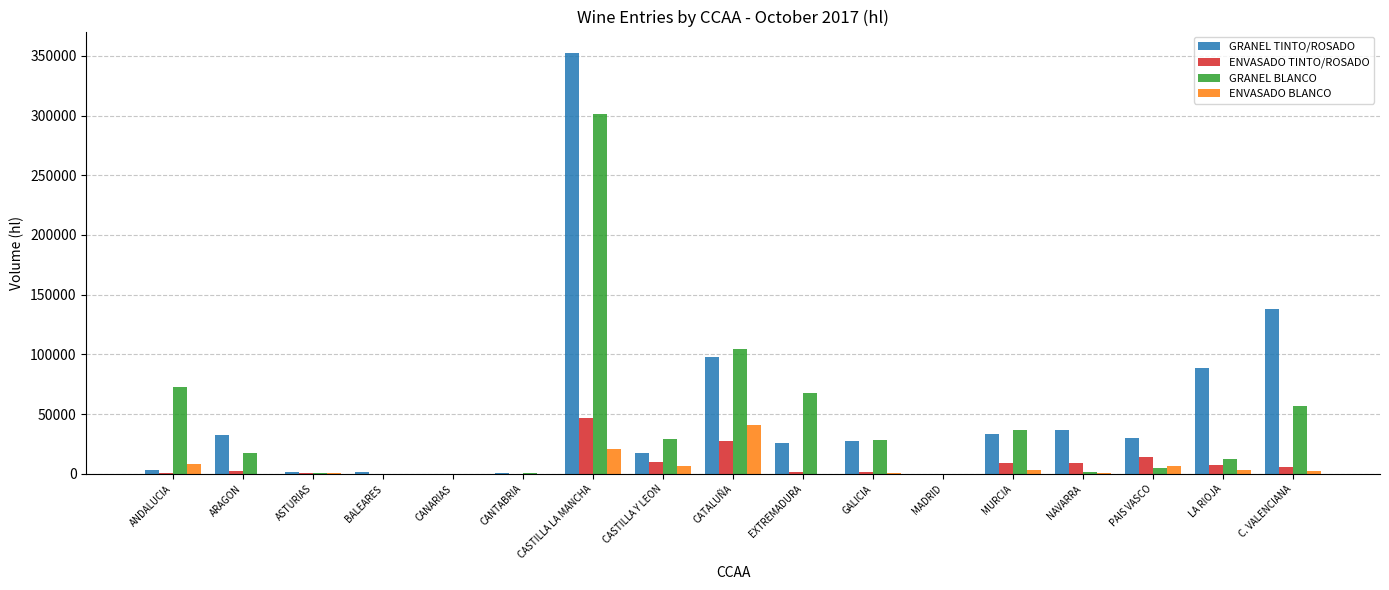

What is the highest value of the ENVASADO TINTO/ROSADO series?

46868